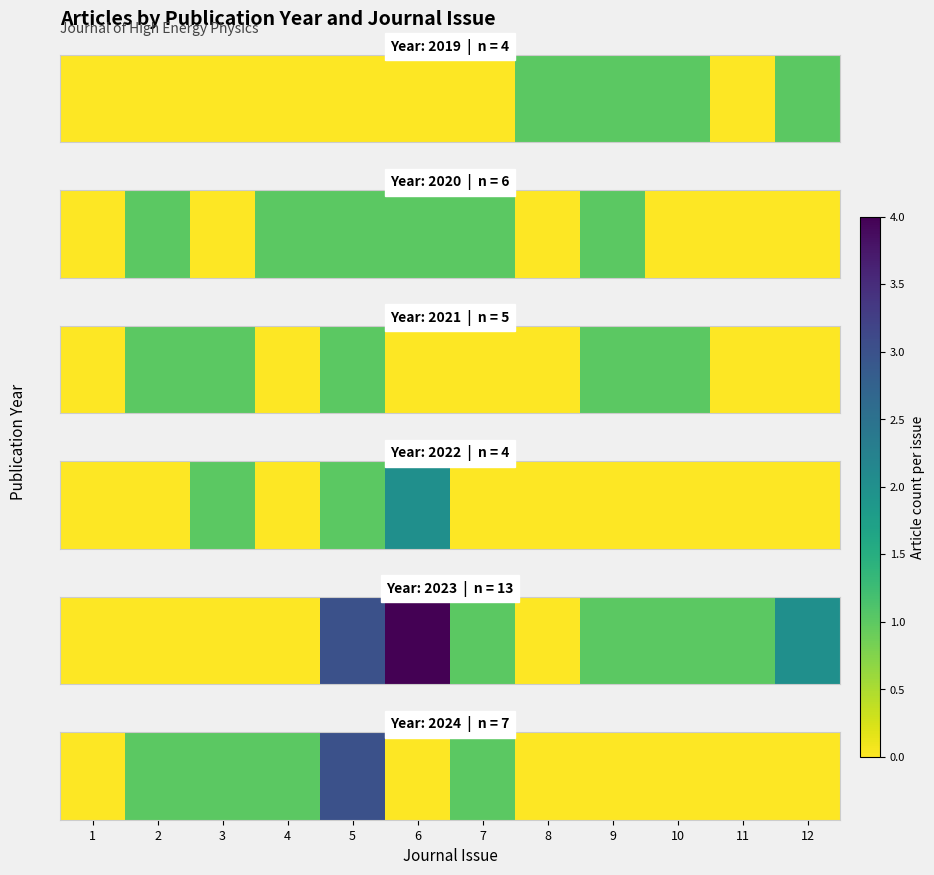

List the labels in order of value, largest first.

5, 2, 3, 4, 7, 1, 6, 8, 9, 10, 11, 12